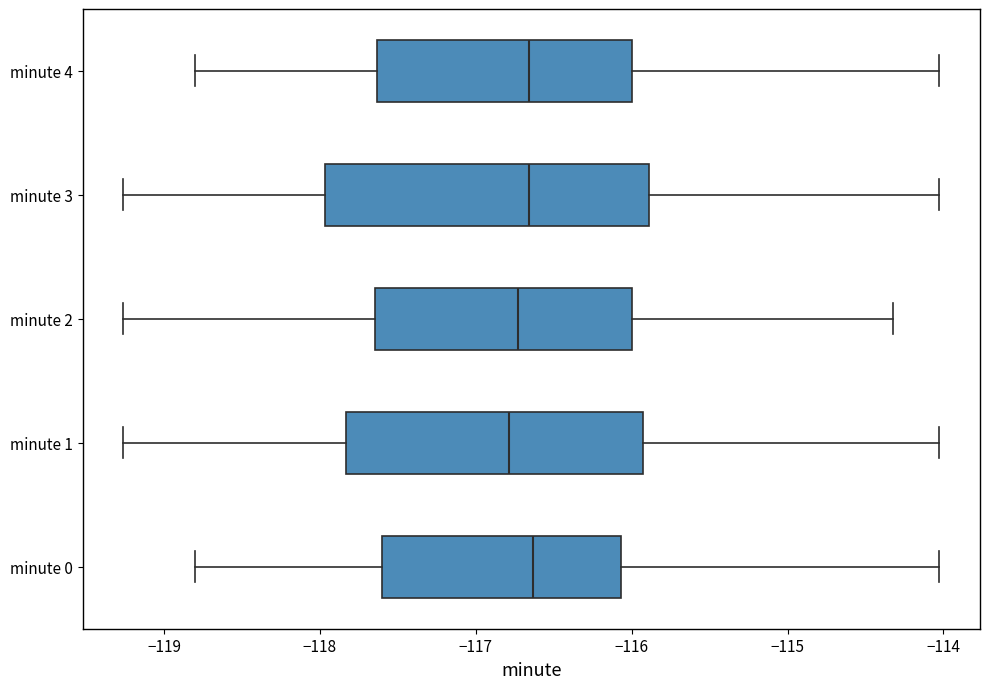

Where is the right edge of the box for minute 4 on the x-axis? The values are not printed on the chart, so give them approximately, as read against the axis.

-116.0